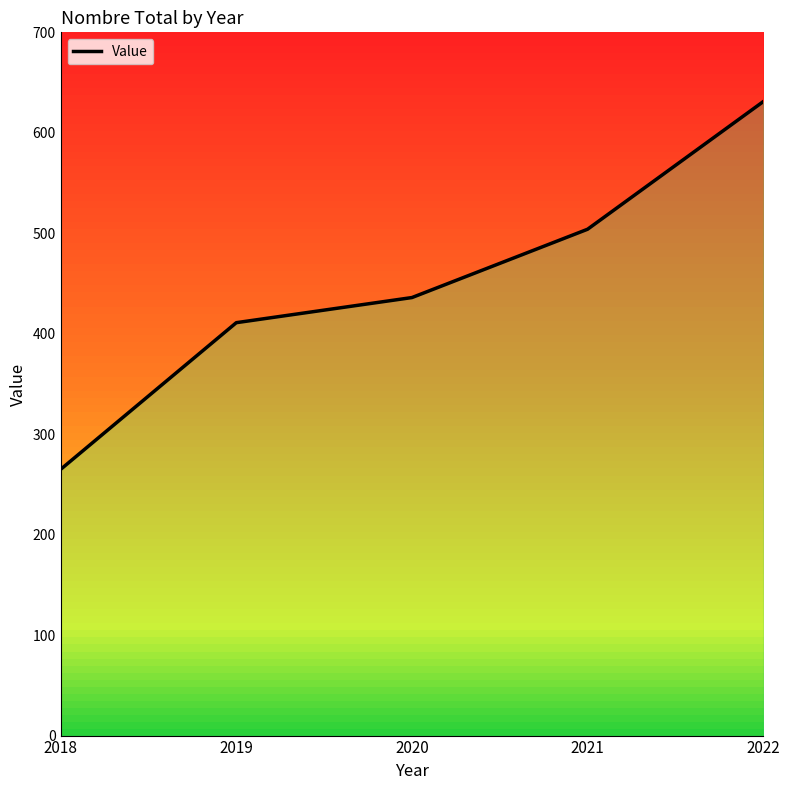

What is the approximate value at 2018, to the nearest 5?

265